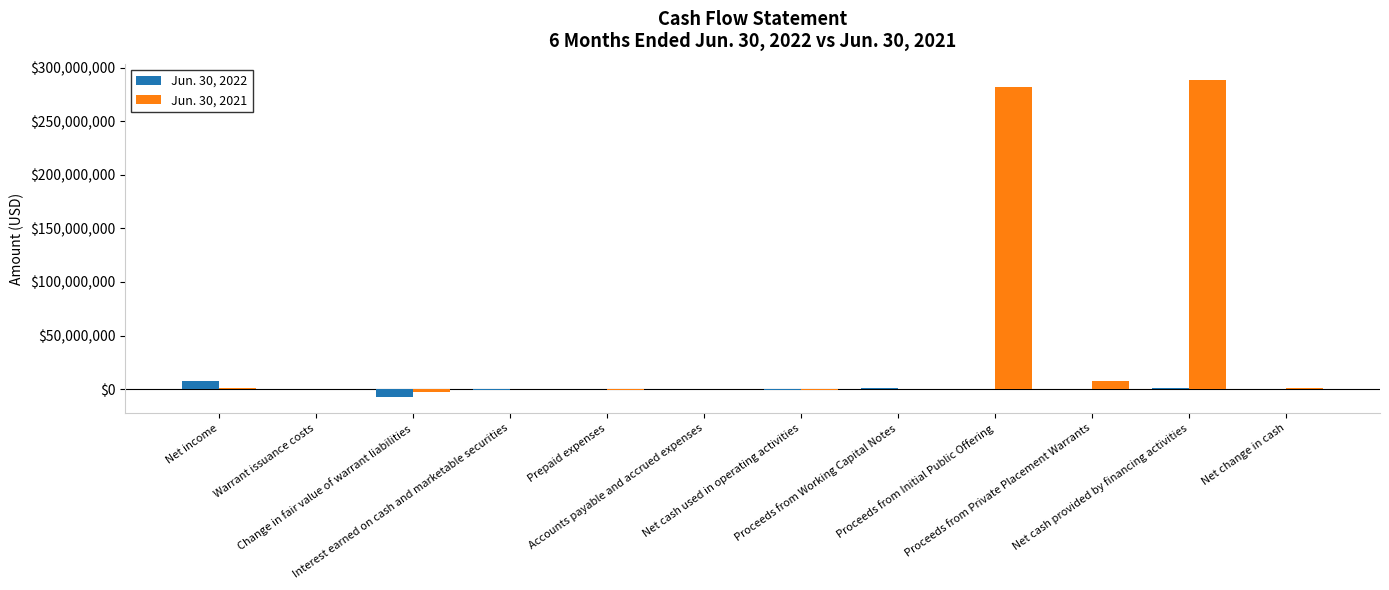

Which series has the largest total across all categories?

Jun. 30, 2021